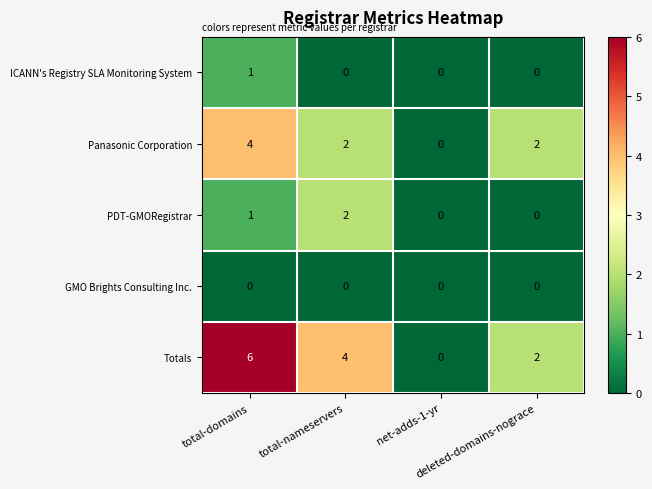

What is the maximum value shown in the chart?

6